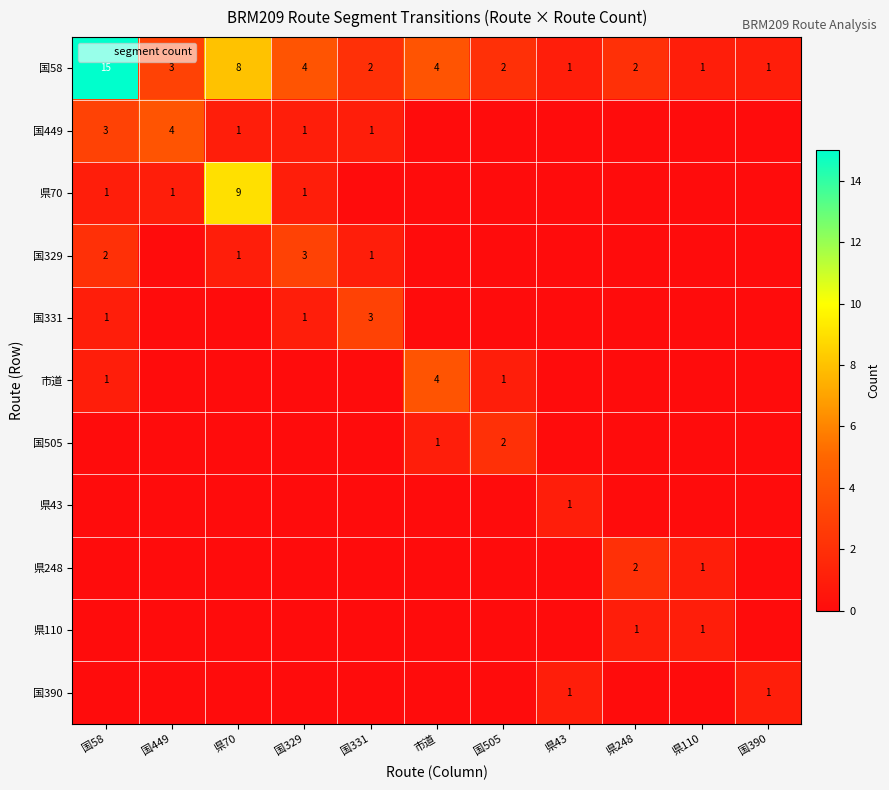

What is the difference between the highest and lowest values at 国329?

4